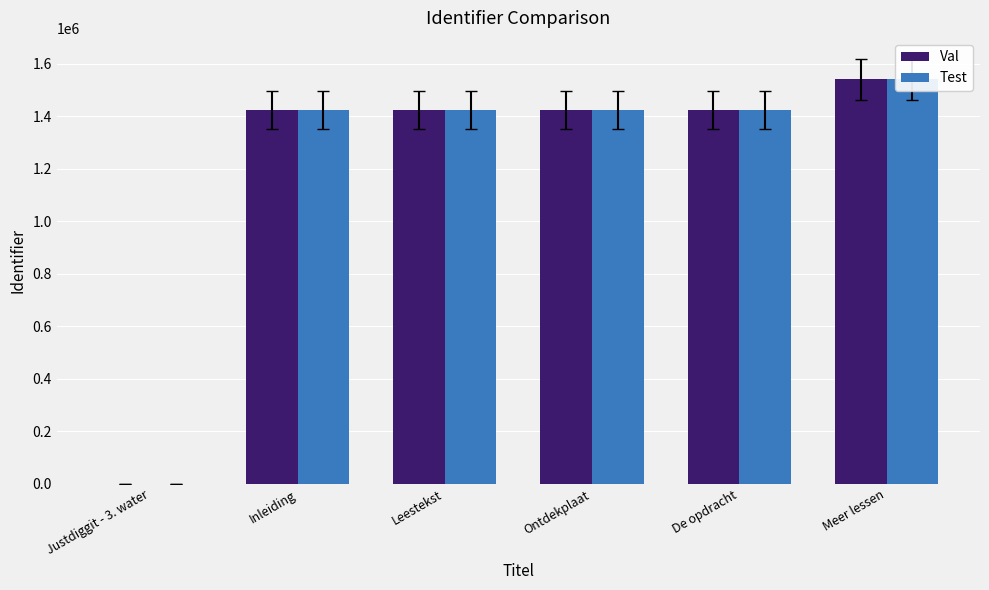

Rank the series by their maximum value, from lowest to highest.

Test, Val